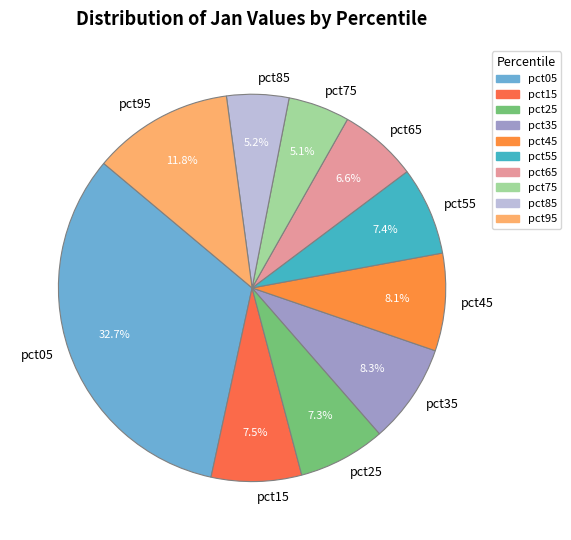

To the nearest percent, what portion does pct45 represent?

8%